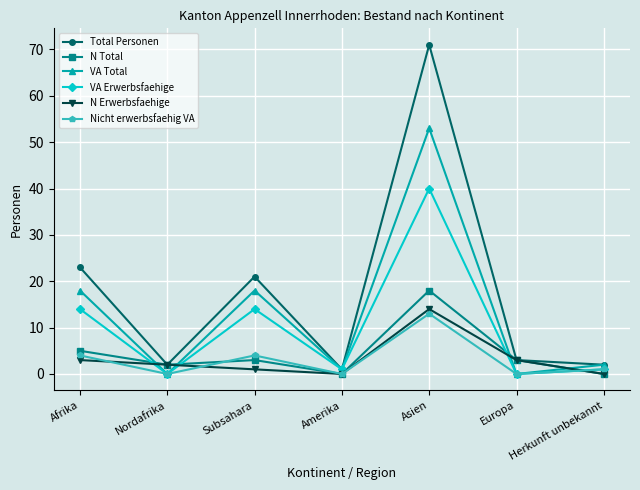

What is the total value across all series at Nordafrika?

6